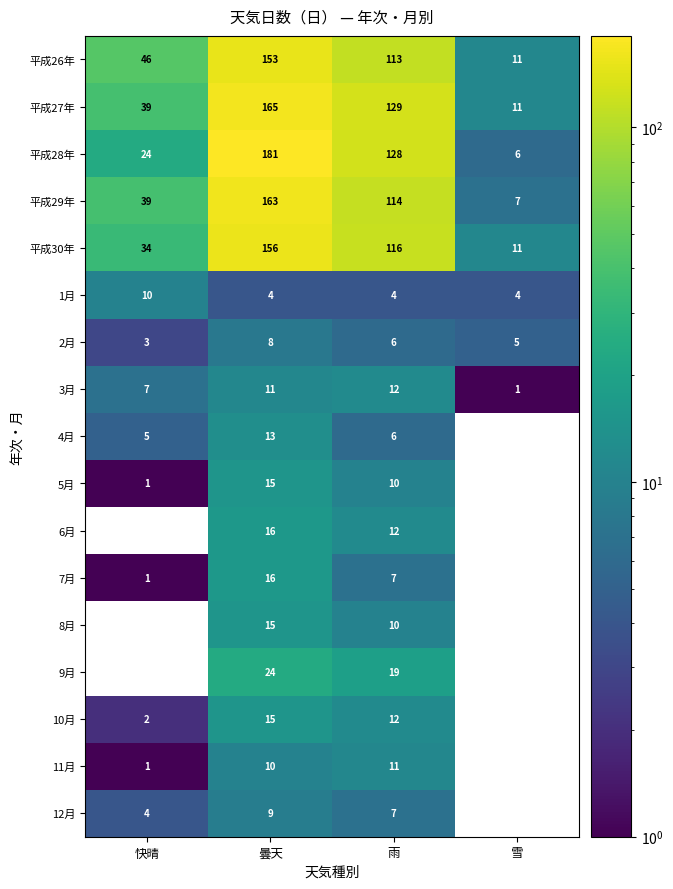

Is the value of 7月 at 快晴 greater than the value of 11月 at 雨?

No